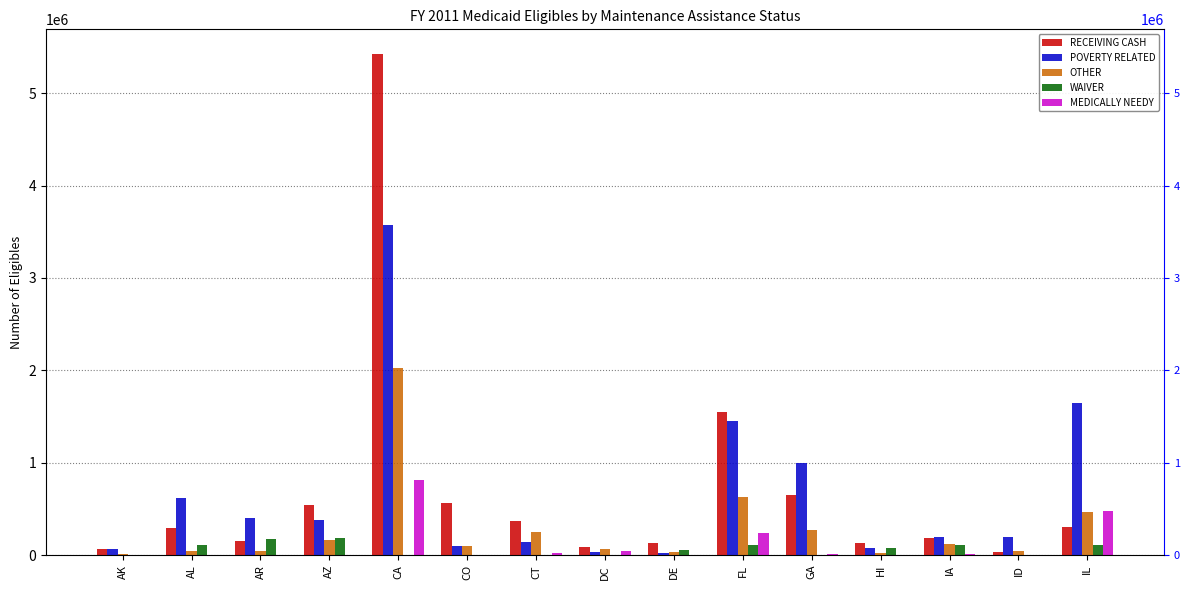

At how many categories does at least one series exceed 1447972?

3